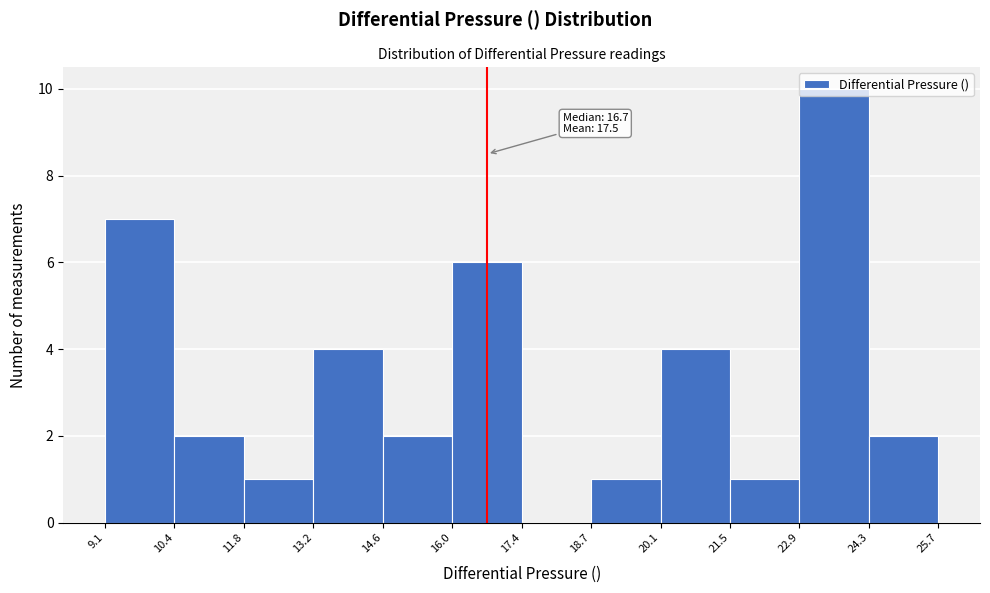

Which range on the x-axis has the tallest bar?

22.9 to 24.3